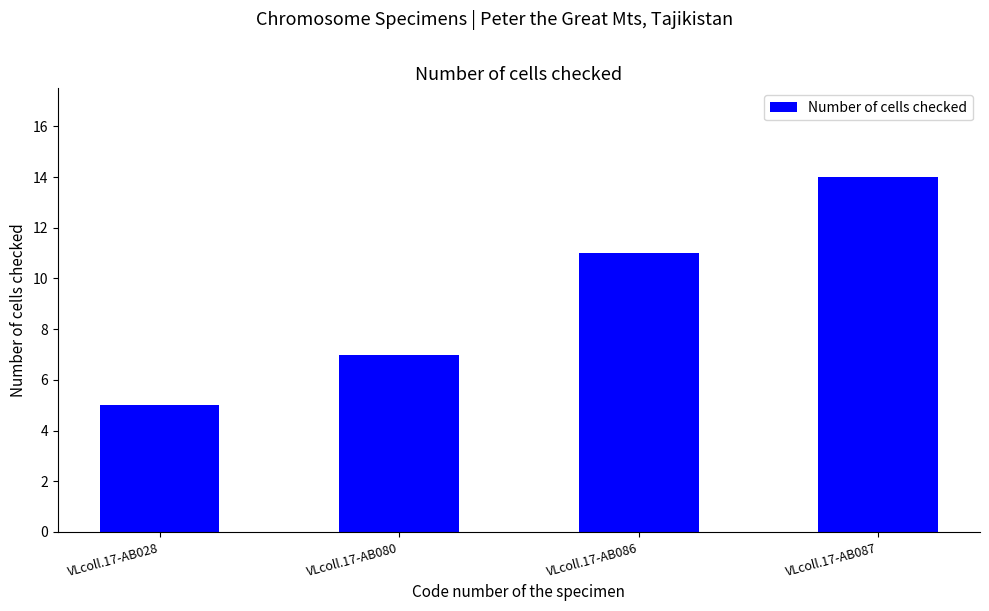

The value at VLcoll.17-AB086 is 20. True or false?

False